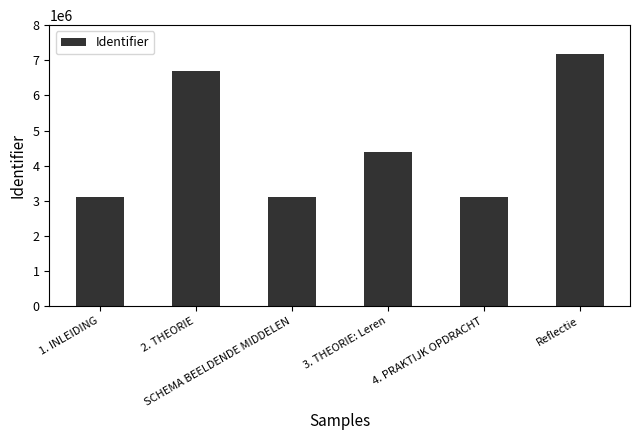

At which category does the chart reach its peak across all series?

Reflectie